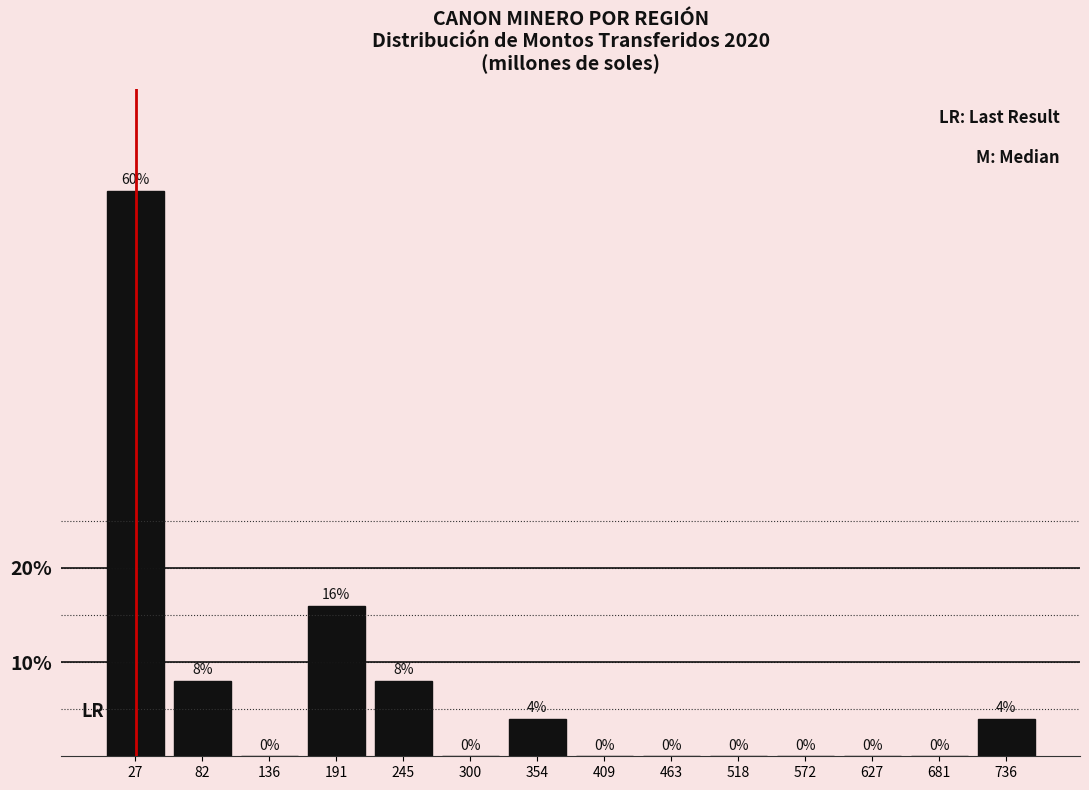

Over which range of the x-axis is the bar tallest?

0 to 50